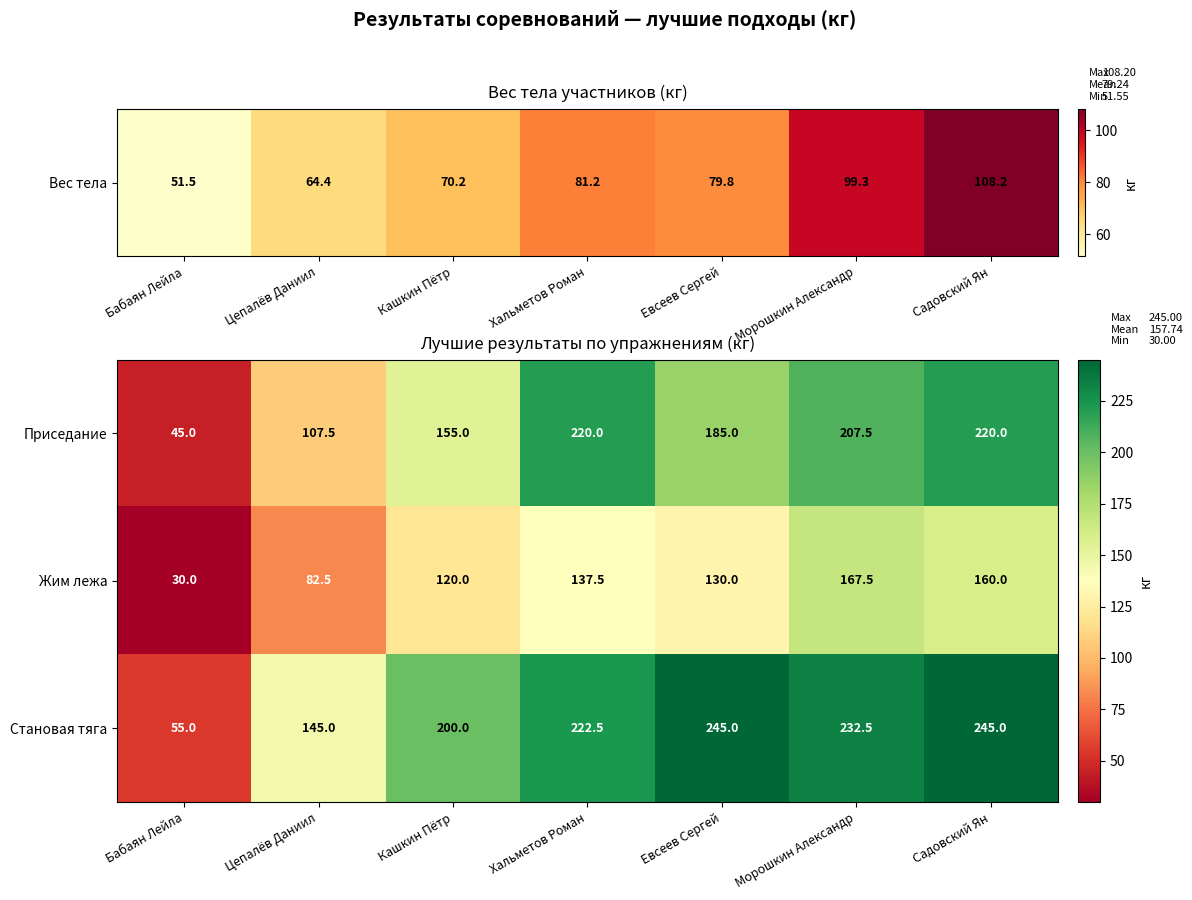

Which series has the largest range (max minus min)?

Становая тяга